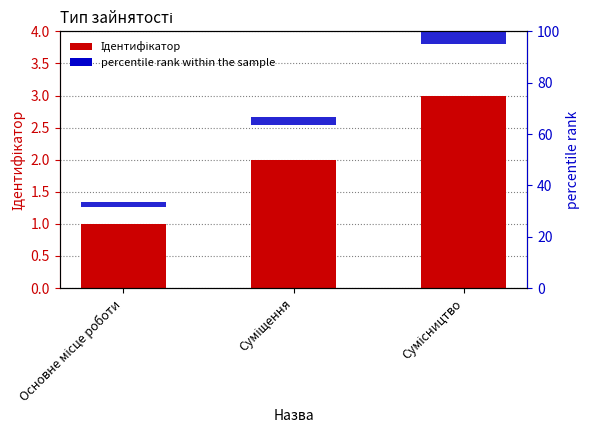

At which label does the data first exceed 2?

Сумісництво